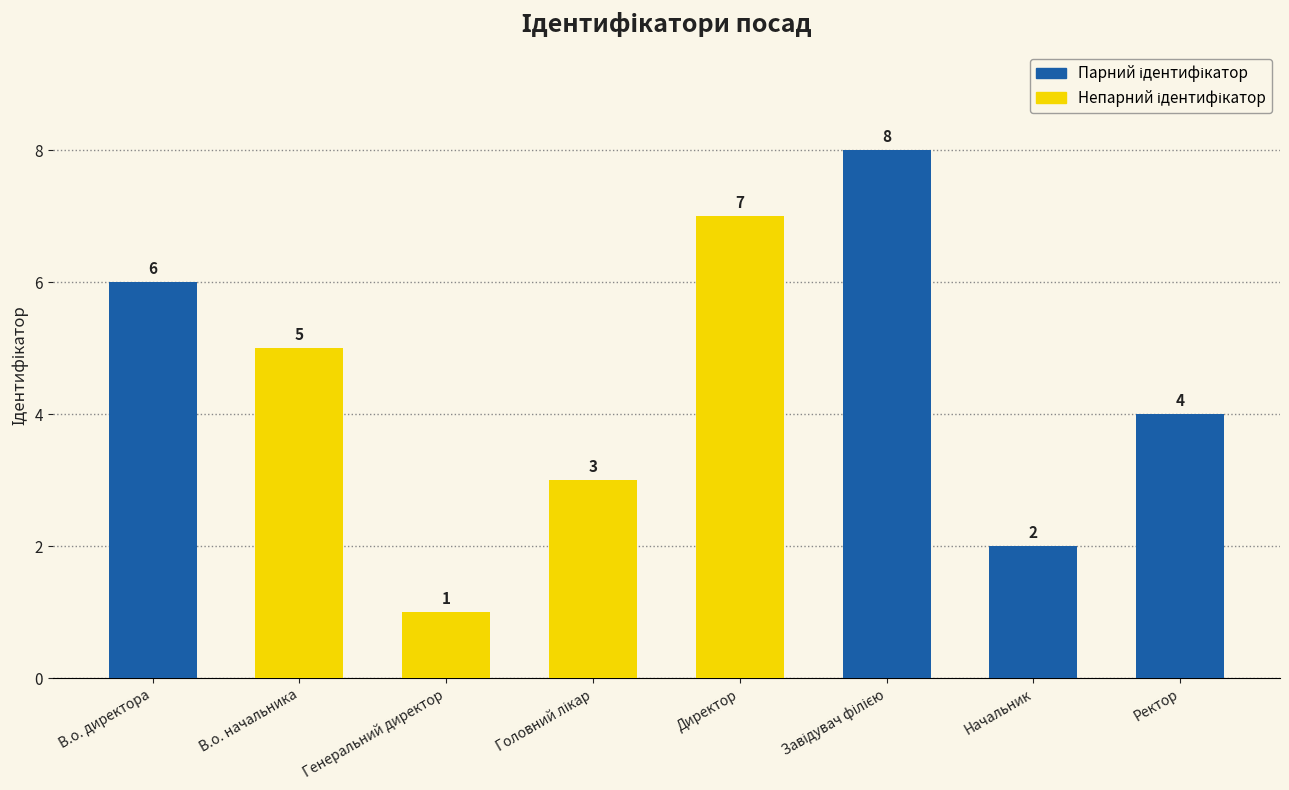

Reading left to right, transcribe all the data shown in this chart.

6	5	1	3	7	8	2	4